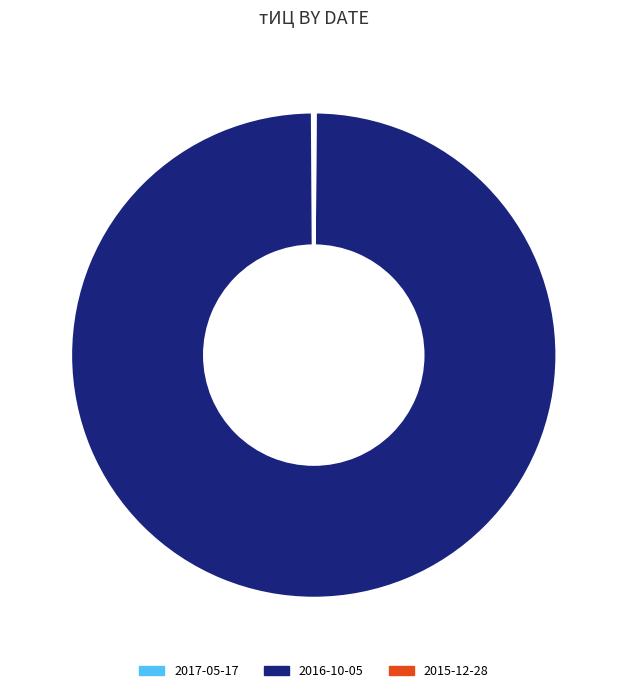

Which slice represents more than half of the pie?

2016-10-05